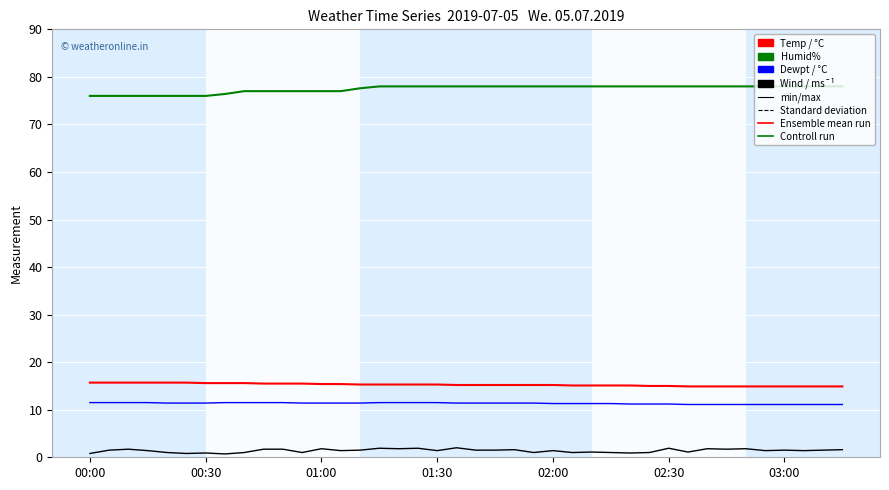

How many categories are shown in the chart?

40